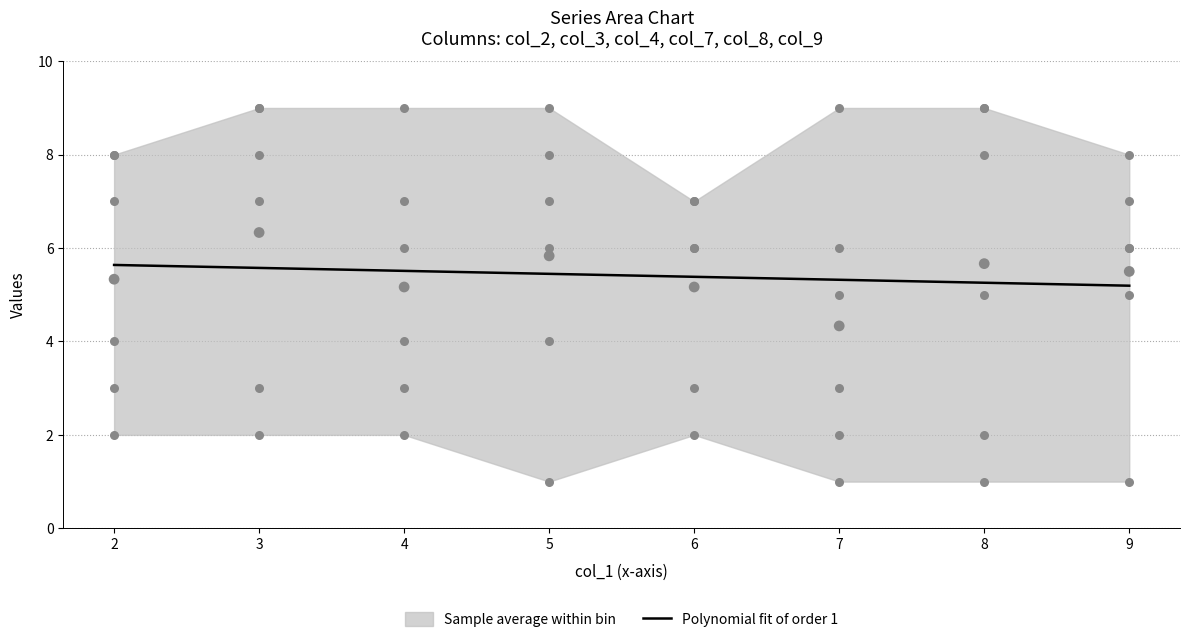

What is the highest value of the Polynomial fit of order 1 series?

5.6